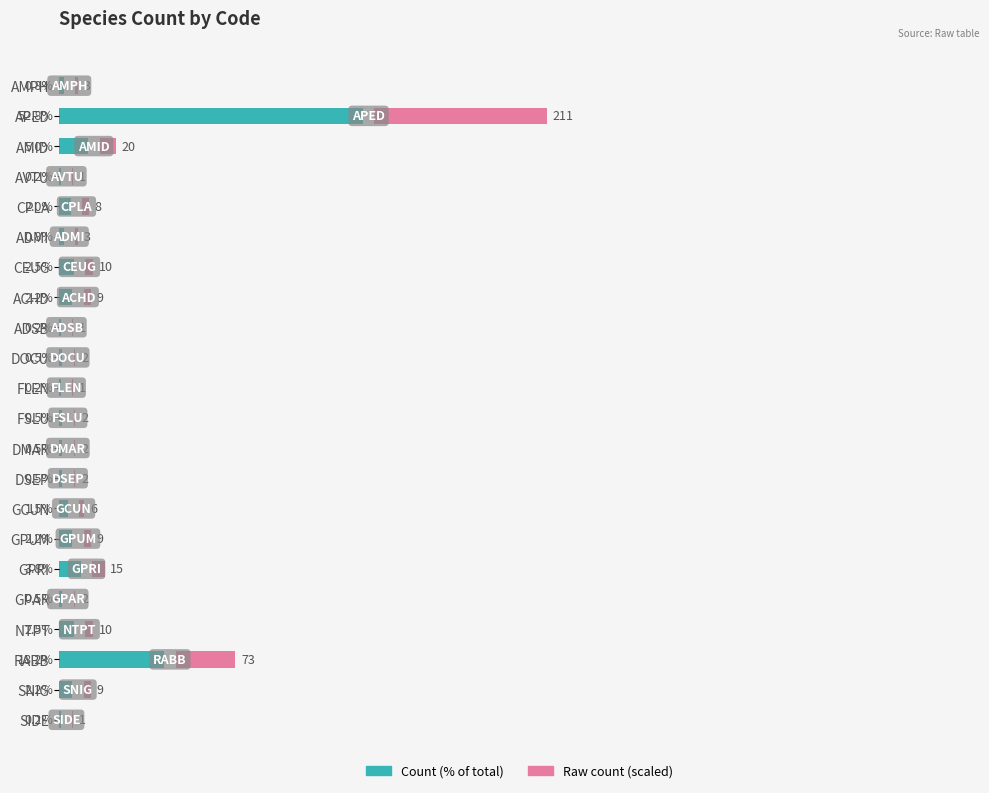

How many bars are there in each group?

2